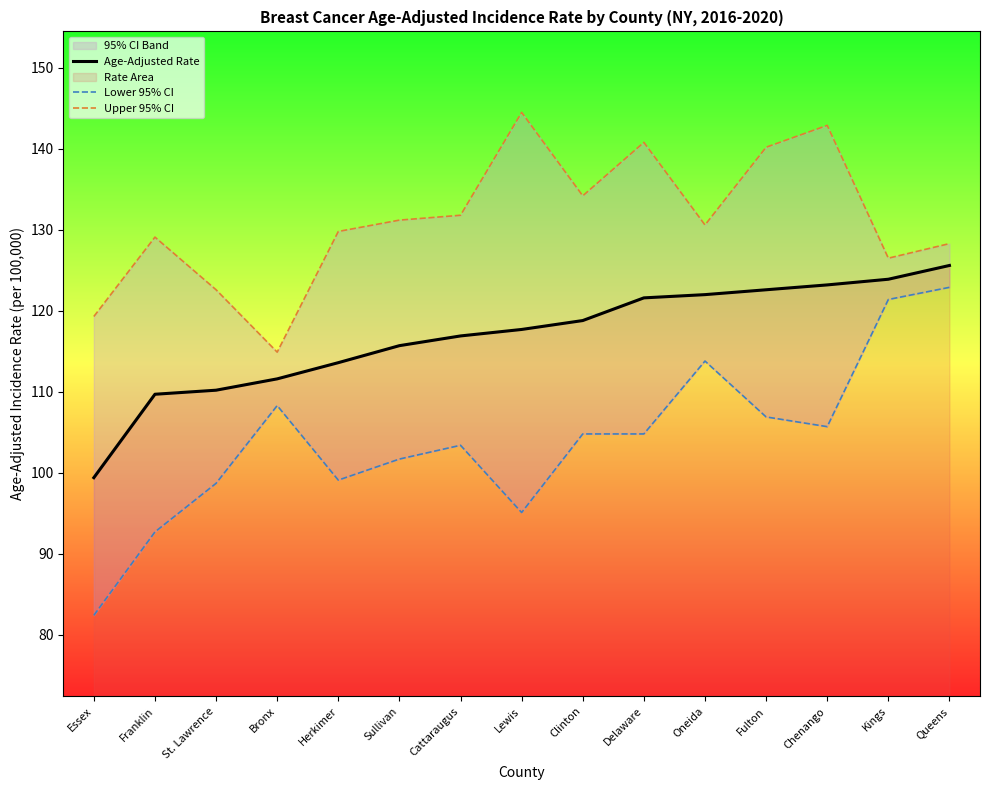

Is the value of Upper 95% CI at Clinton greater than the value of Lower 95% CI at Bronx?

Yes